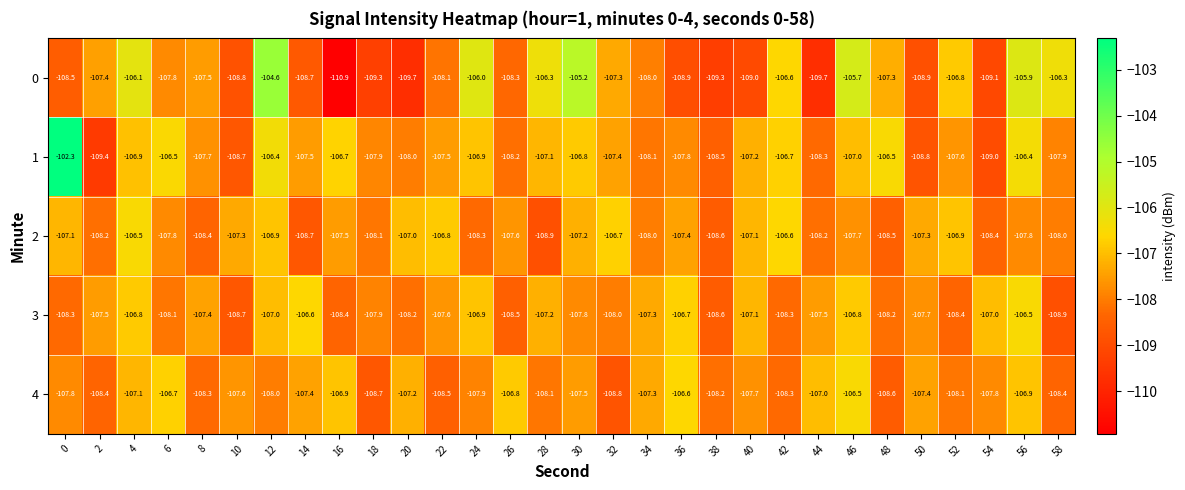

What is the difference between the maximum and minimum values in the 1 series?

7.1